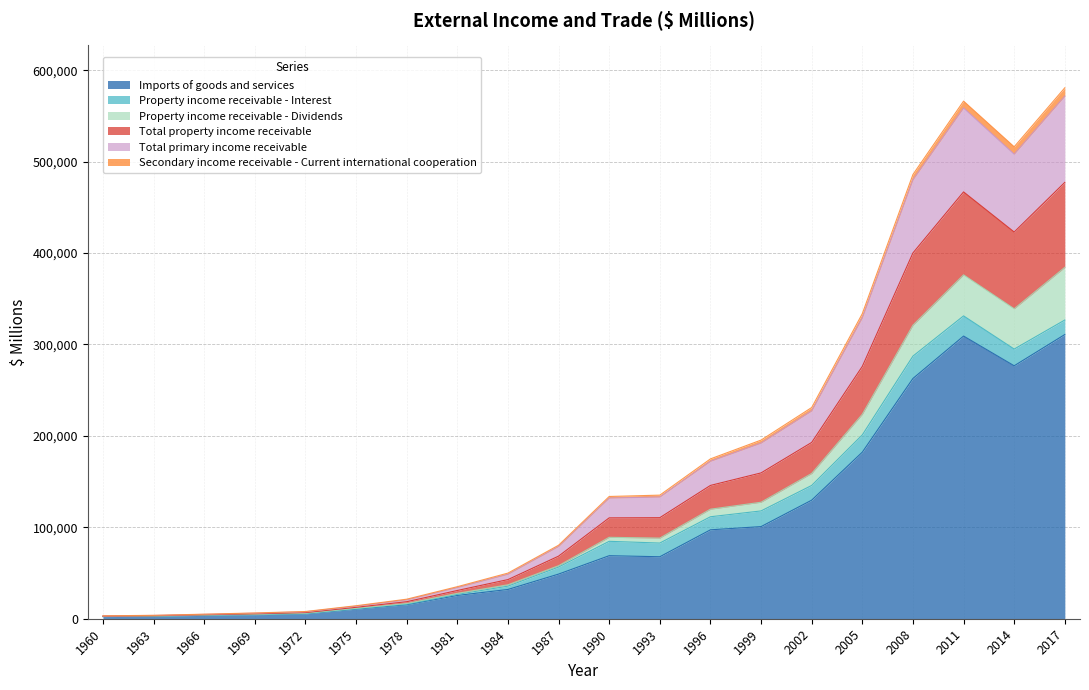

True or false: Total property income receivable and Total primary income receivable cross at least once.

False